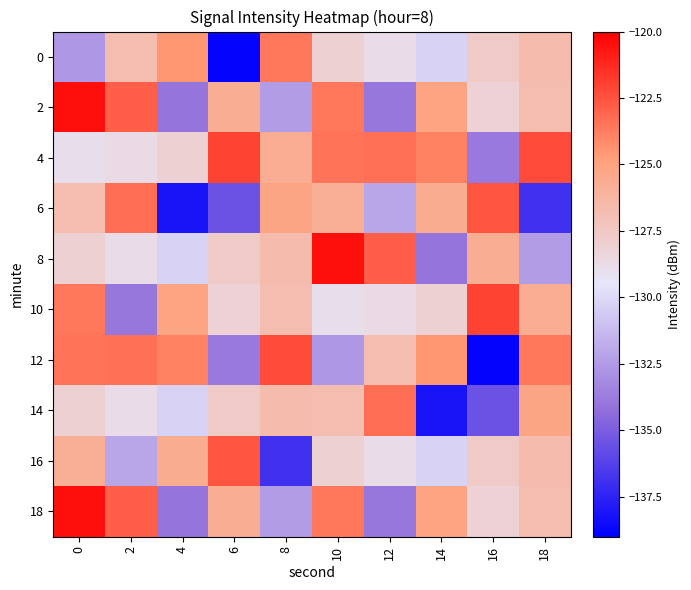

What is the maximum value shown in the chart?

-120.5